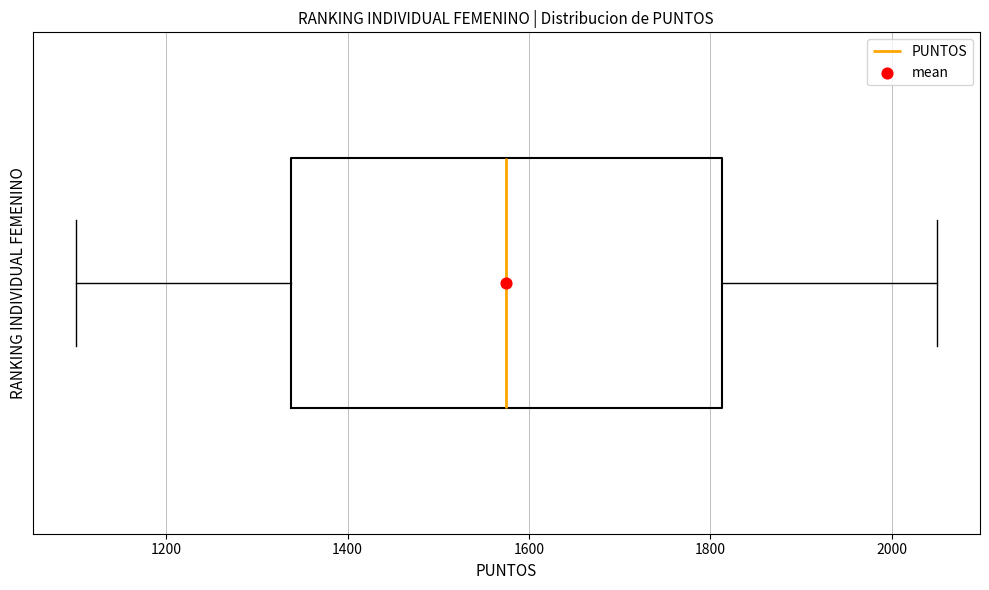

Transcribe this box plot: give where the median line is, the range the box spans, and where the two whiskers end, as read against the x-axis. The values are not printed on the chart, so give them approximately, as read against the axis.

median 1580, box 1340 to 1820, whiskers 1100 to 2060